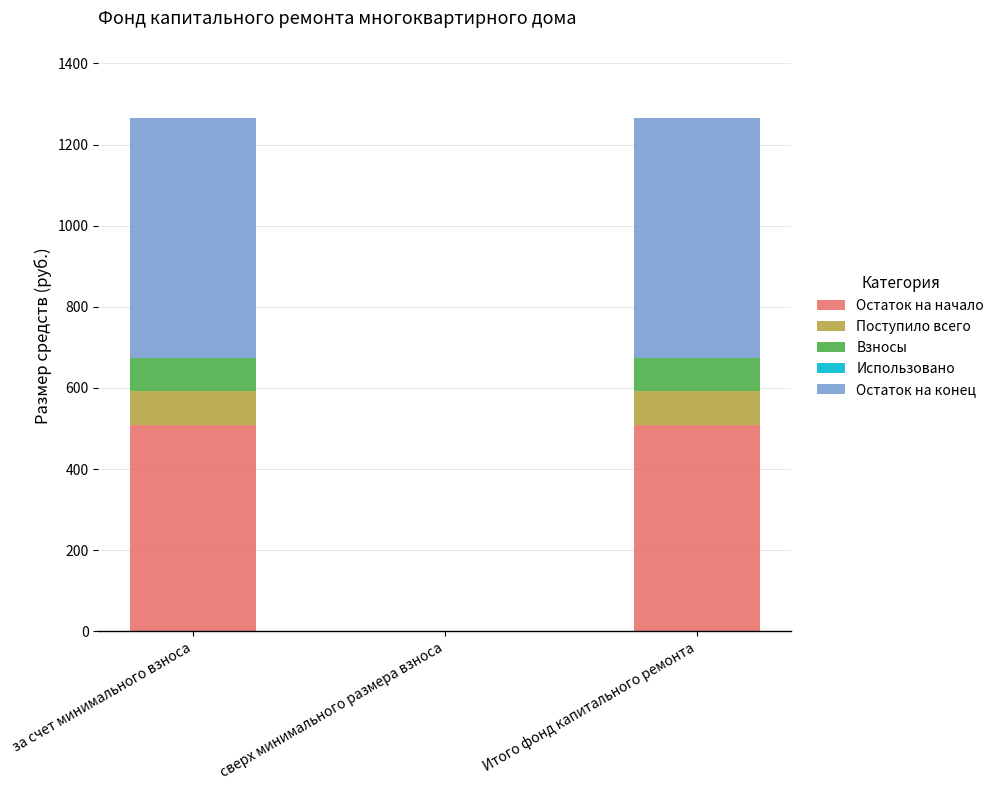

True or false: Остаток на начало has a value of 895.4 at Итого фонд капитального ремонта.

False